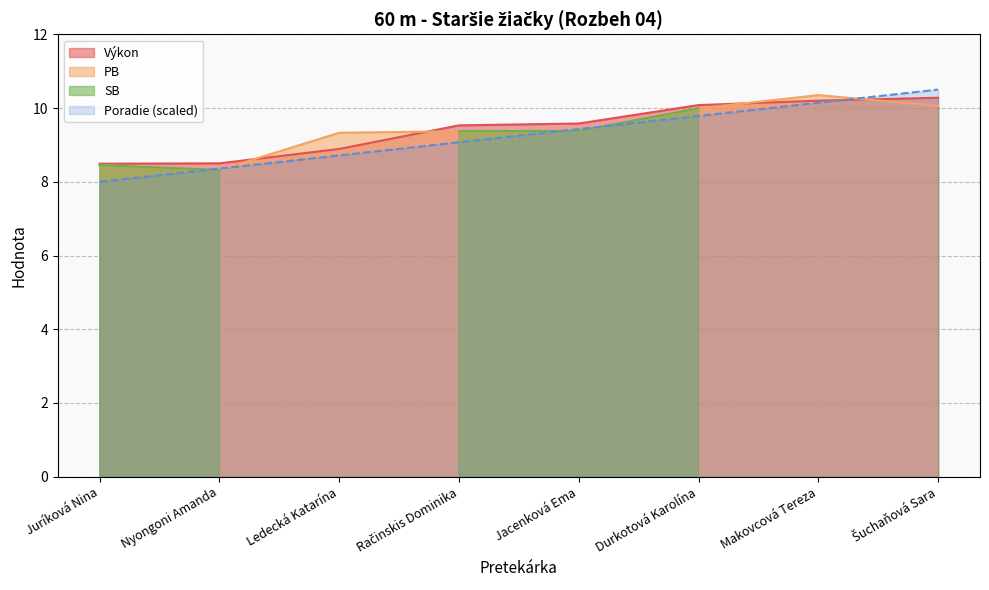

What position from the right is Juríková Nina?

8